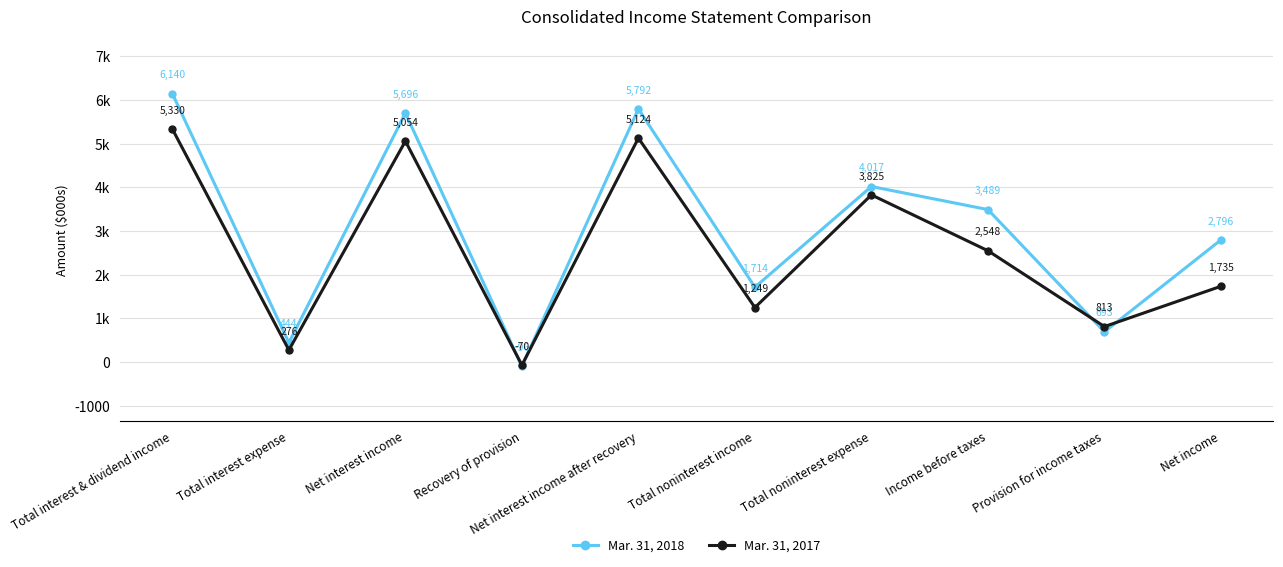

Is the value of Mar. 31, 2018 at Recovery of provision greater than the value of Mar. 31, 2017 at Total noninterest income?

No